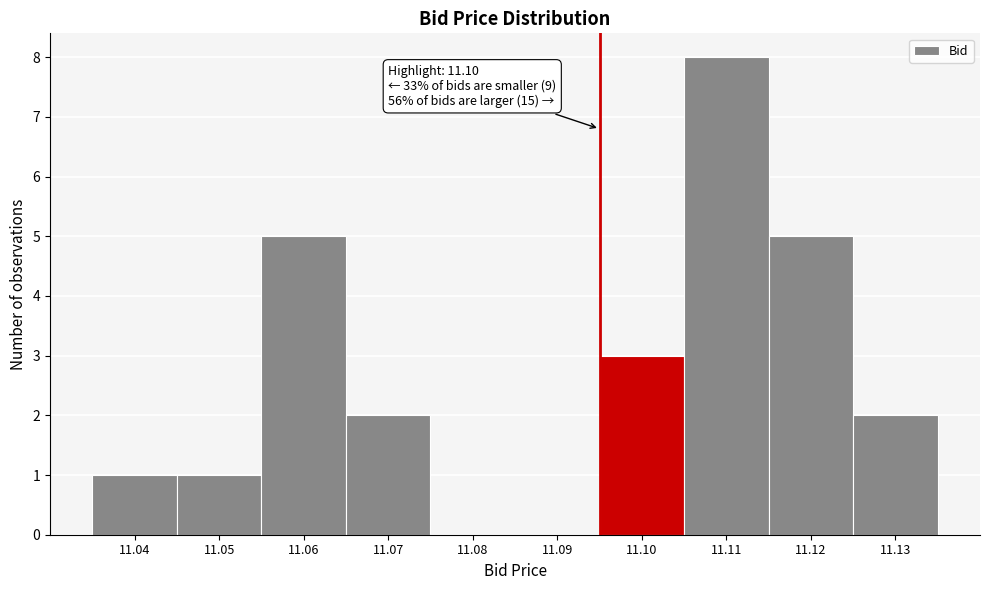

Reading left to right, what are all the values shown in this chart?

11.04=1	11.05=1	11.06=5	11.07=2	11.08=0	11.09=0	11.10=3	11.11=8	11.12=5	11.13=2